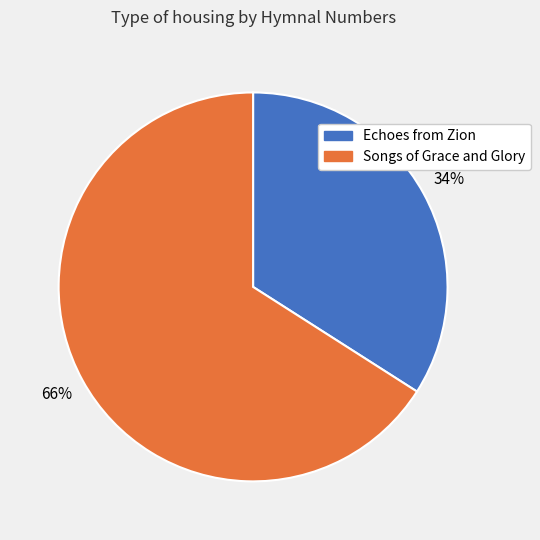

Is it true that Echoes from Zion is 19% of the pie?

False